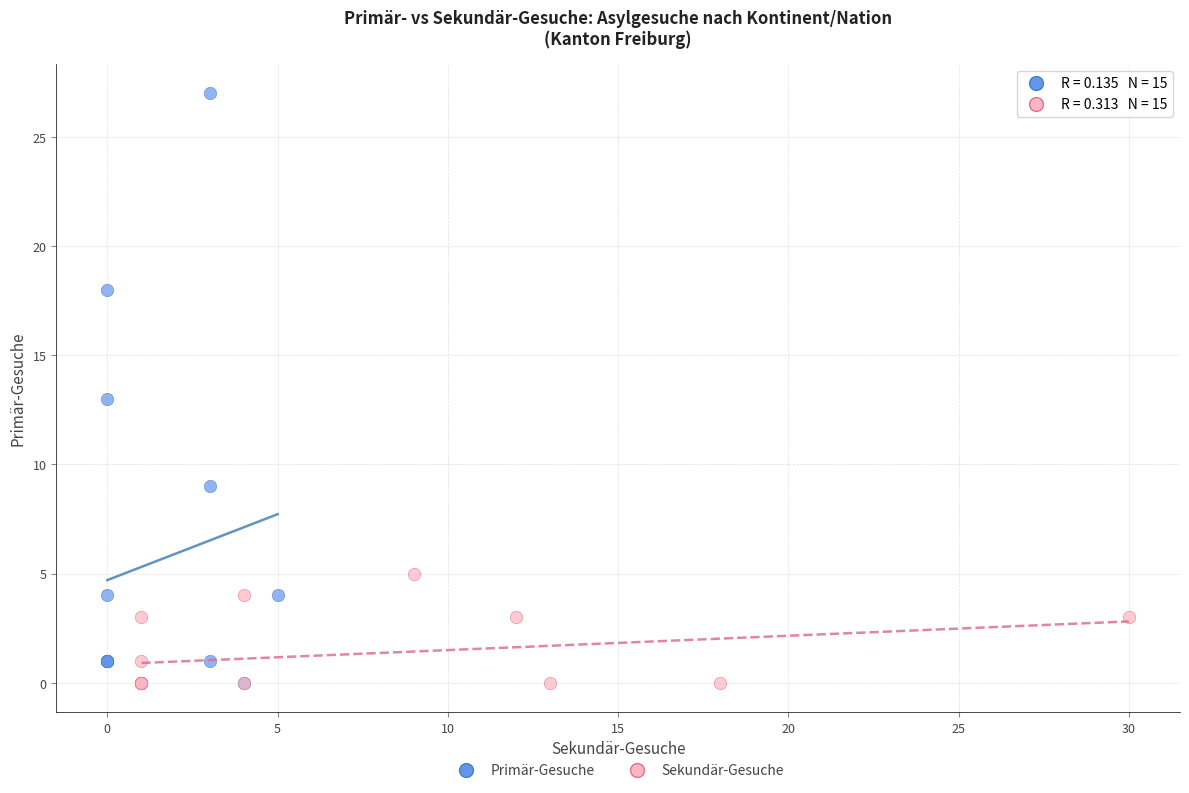

Which series has the widest spread of Y values?

Primär-Gesuche